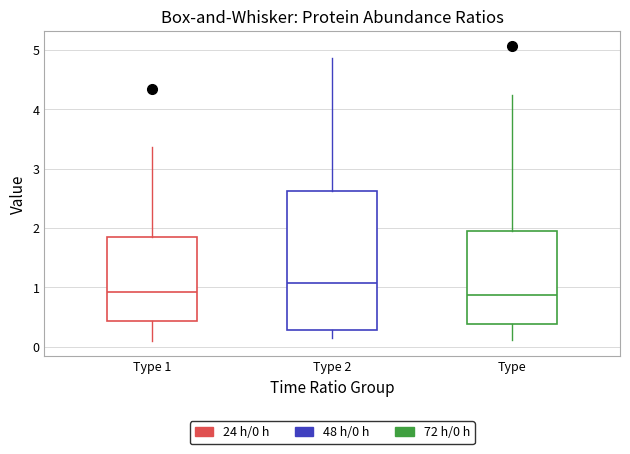

Which box is the tallest, from its lower edge to its upper edge?

Type 2